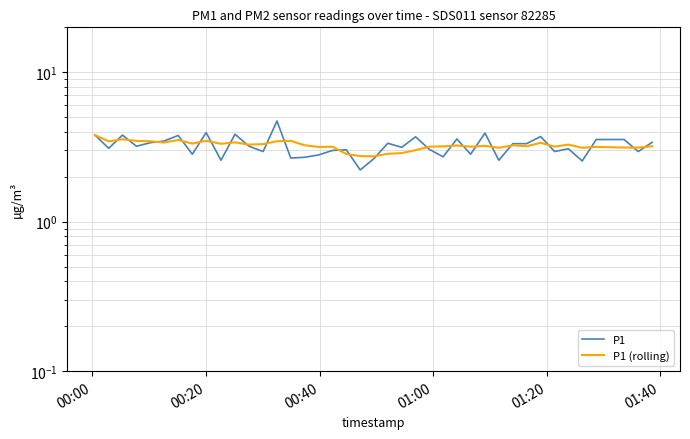

Count the number of data series in this chart.

2